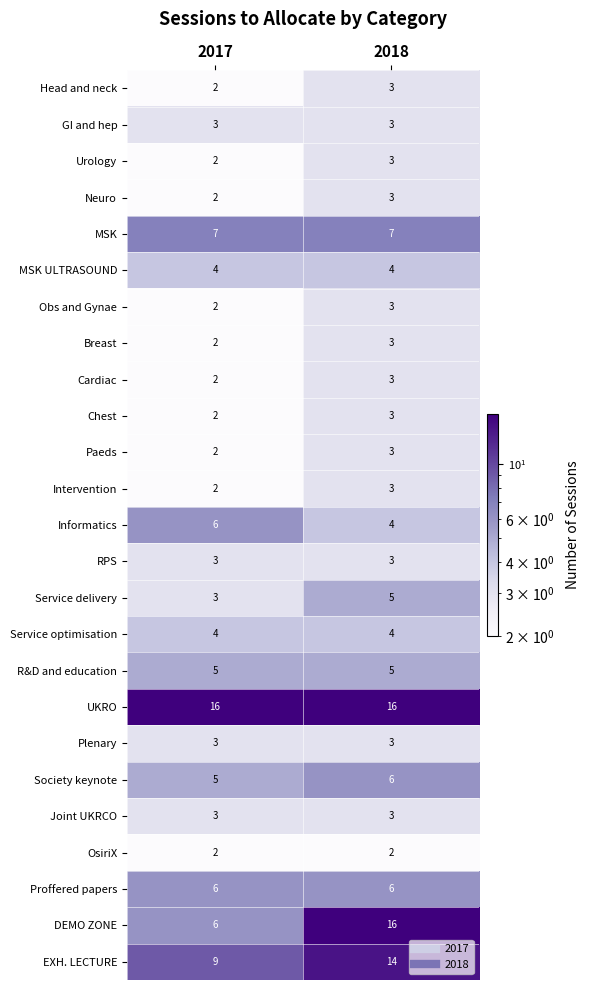

True or false: Head and neck has a value of 2 at 2018.

False